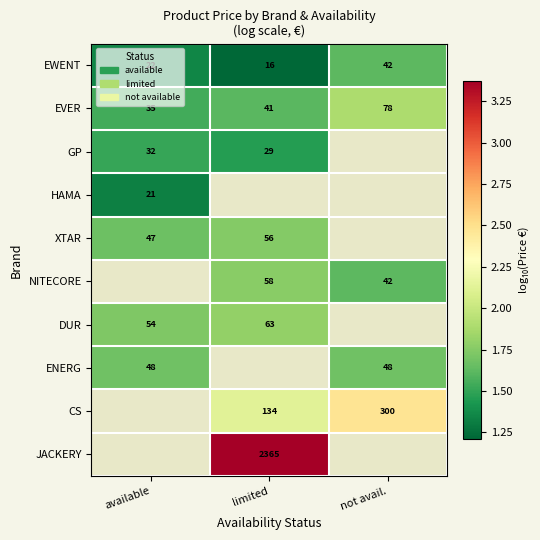

True or false: NITECORE has a value of 0.8 at limited.

False